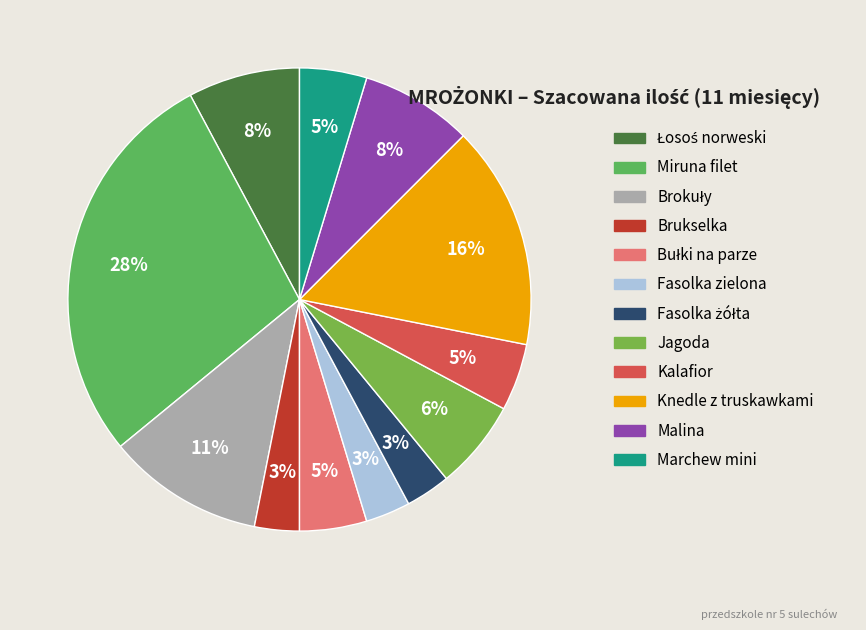

How many slices are in this pie chart?

12